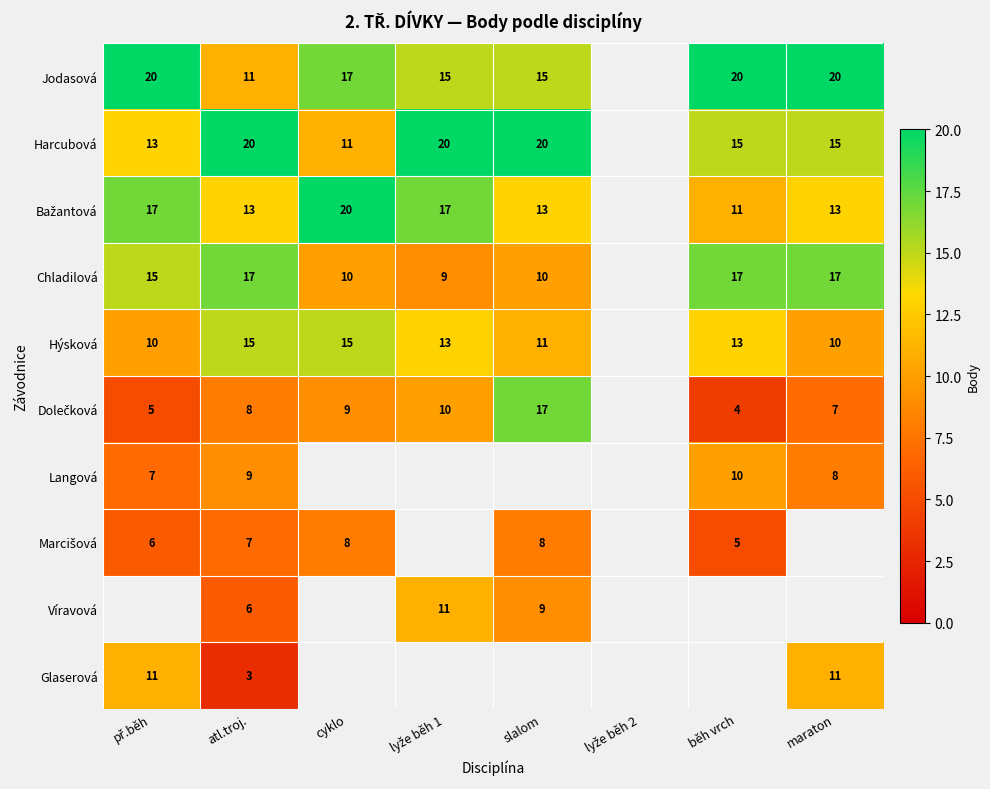

The Jodasová series shows 11 at atl.troj.. True or false?

True